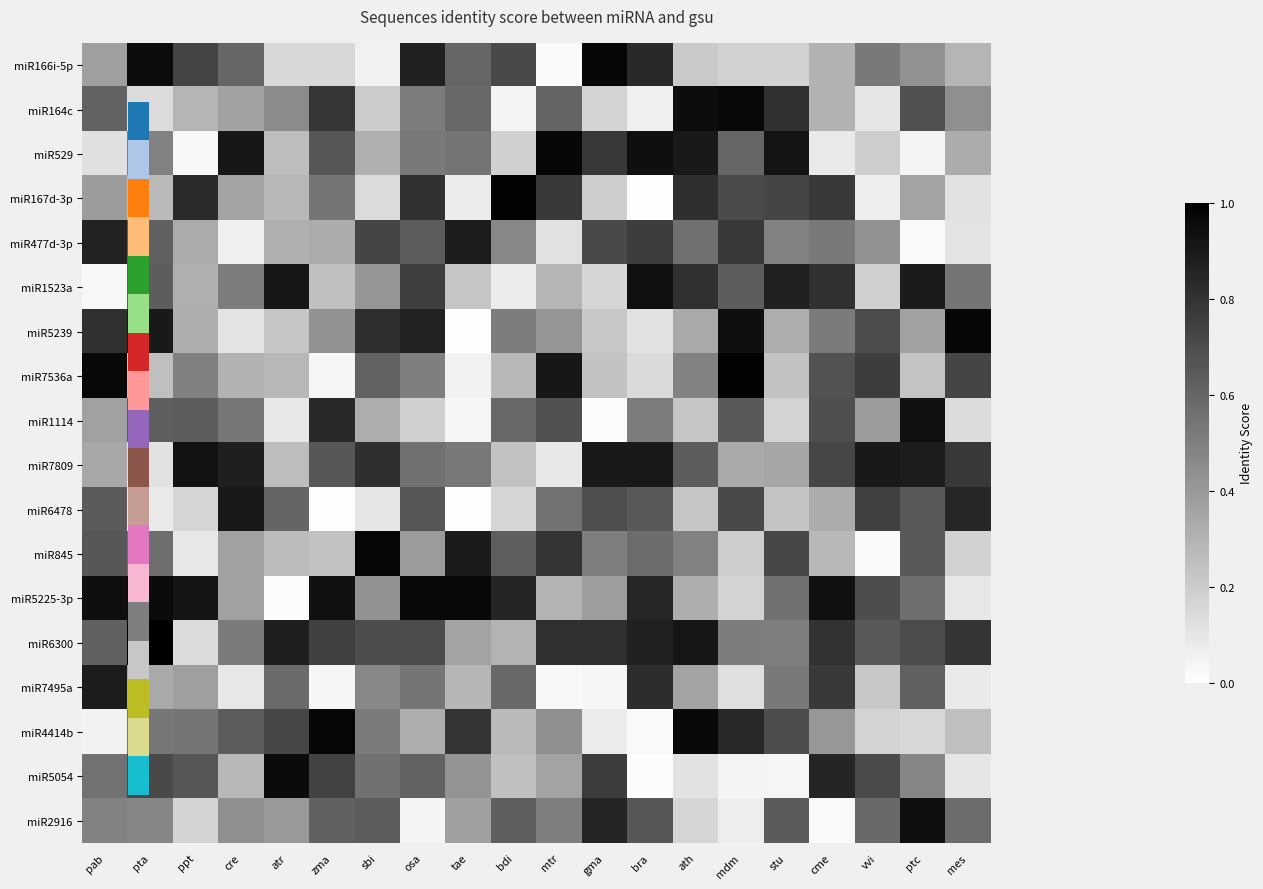

At how many categories does at least one series exceed 0?

20